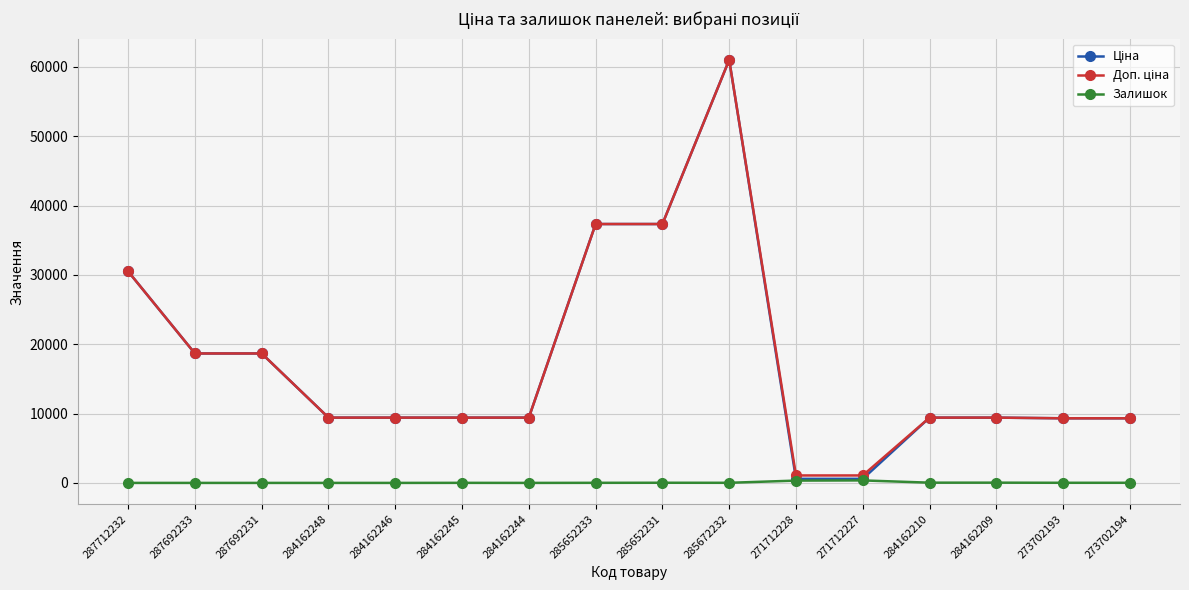

Which category has the highest value across all series?

285672232